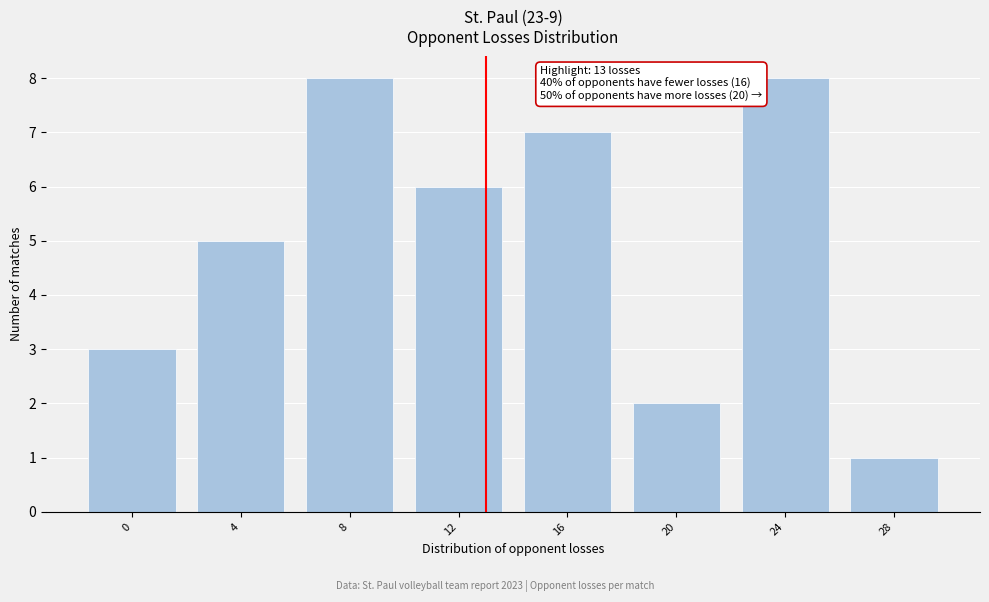

Reading right to left, transcribe all the data shown in this chart.

1	8	2	7	6	8	5	3